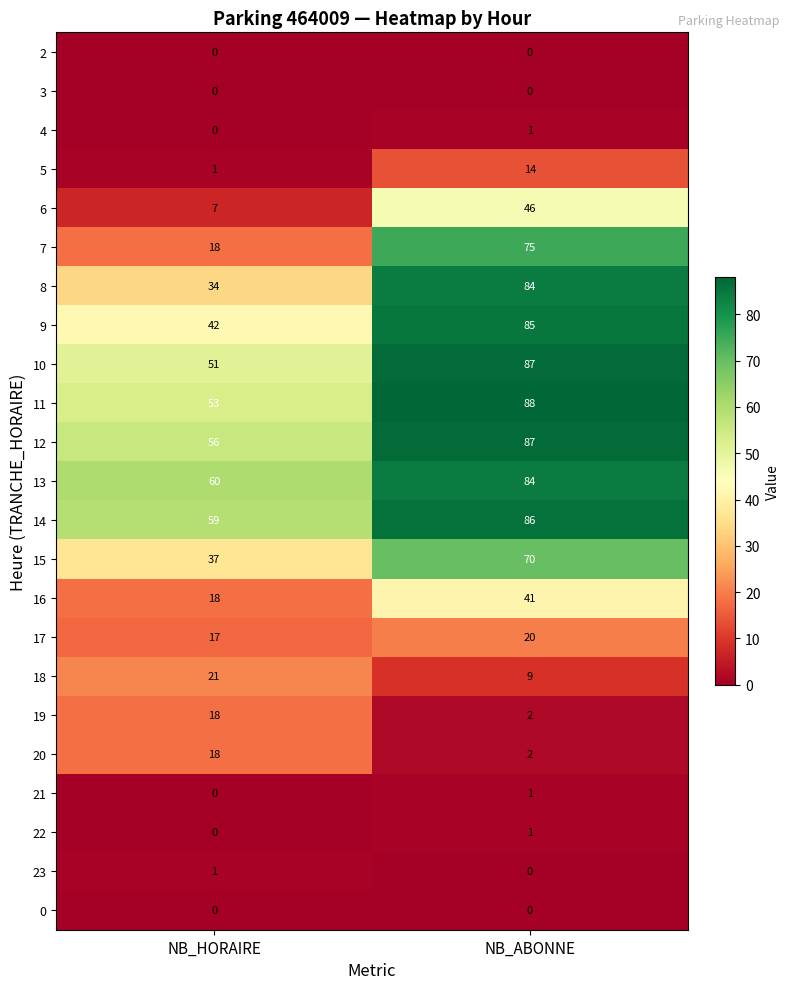

List the labels in order of 11 value, smallest first.

NB_HORAIRE, NB_ABONNE